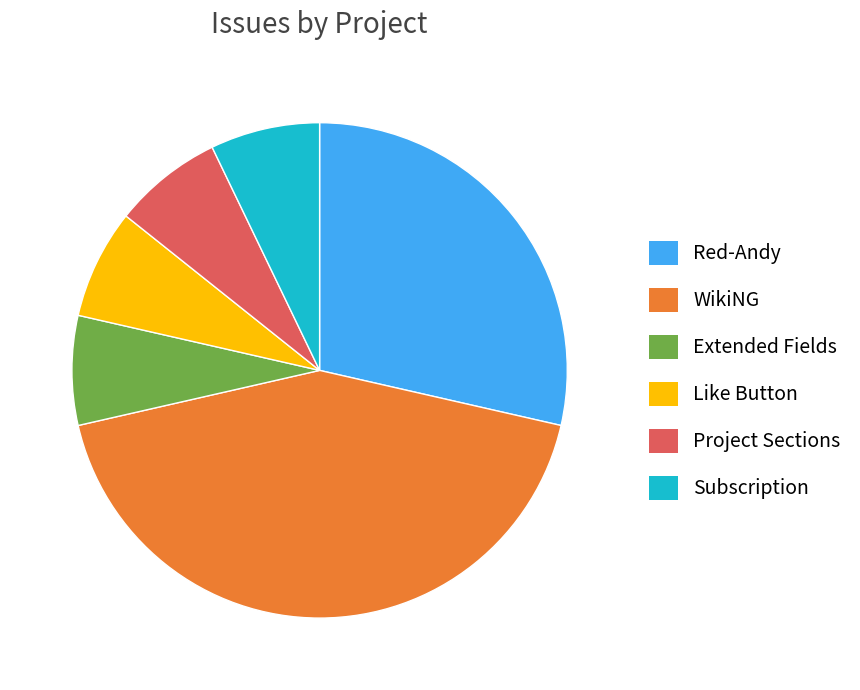

Combined, do Extended Fields and Red-Andy account for over 50%?

No